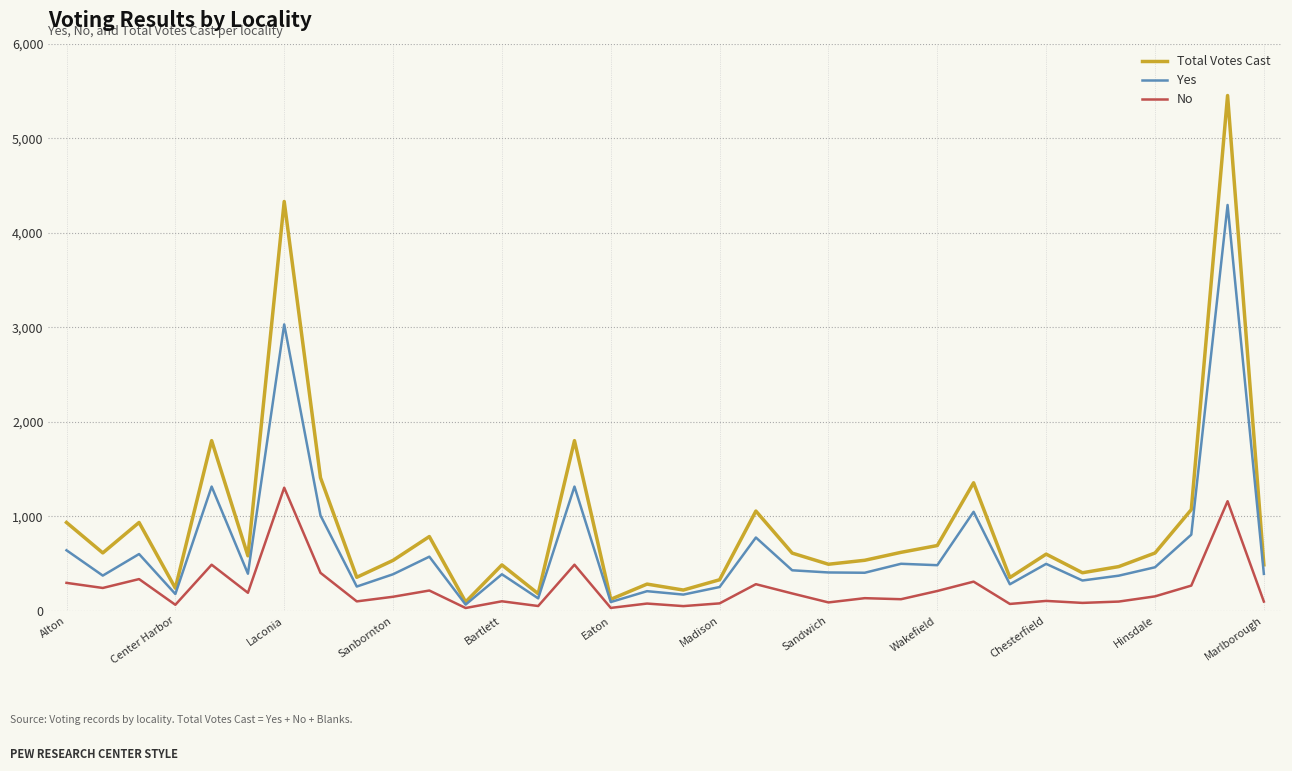

What is the highest value of the Total Votes Cast series?

5451